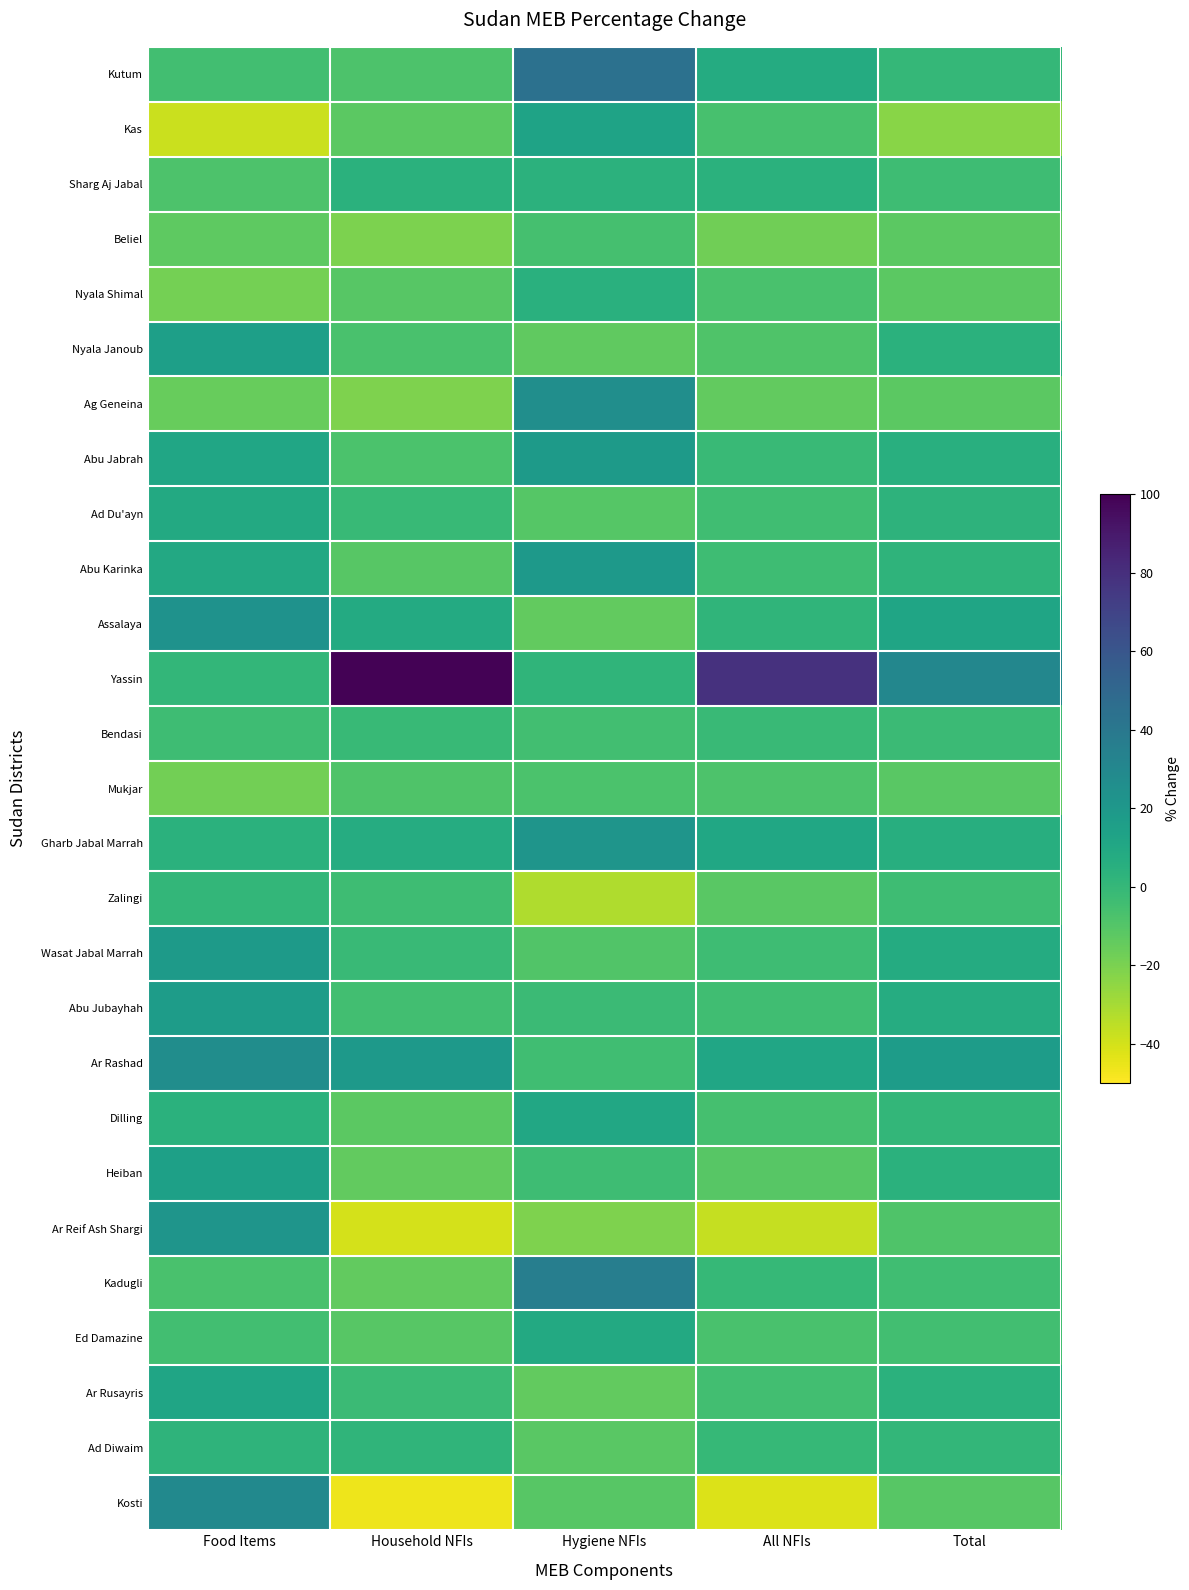

At how many categories does at least one series exceed 68?

2